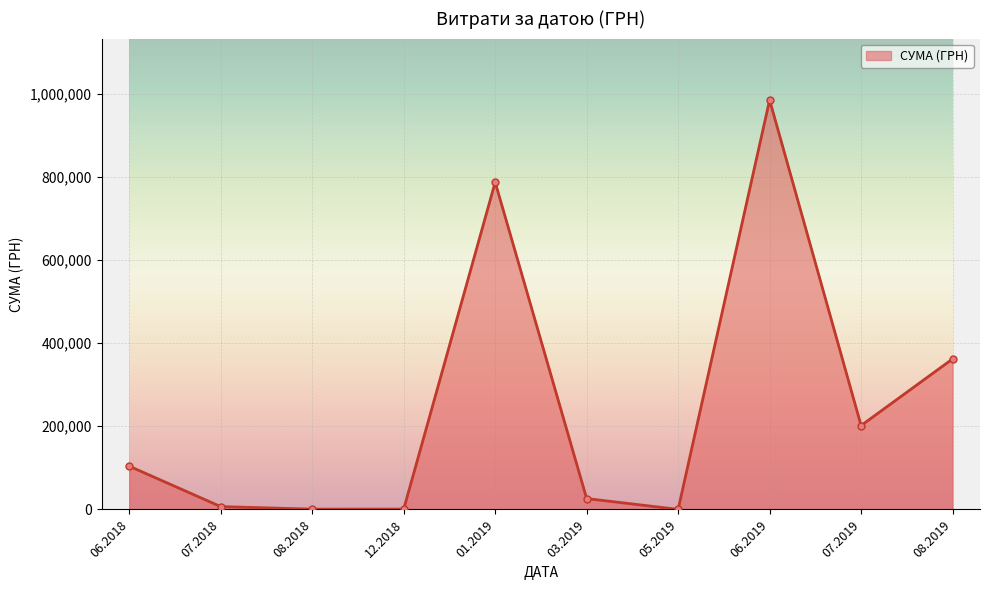

What is the change in value from 01.2019 to 03.2019?

-760790.1